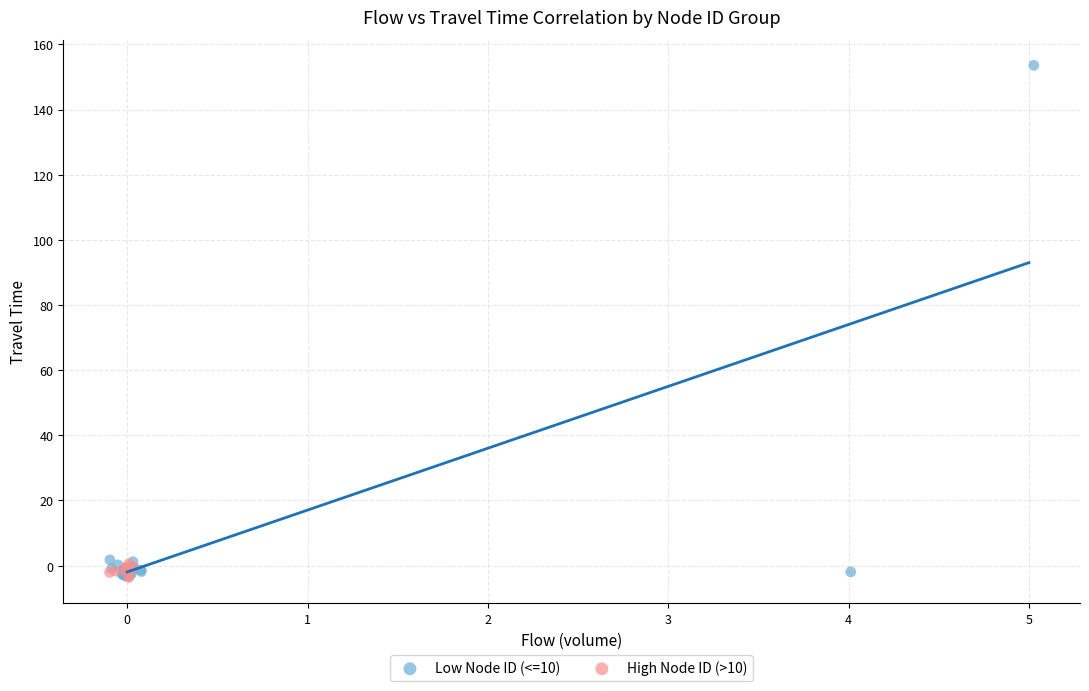

Which series reaches the maximum Y coordinate?

Low Node ID (<=10)